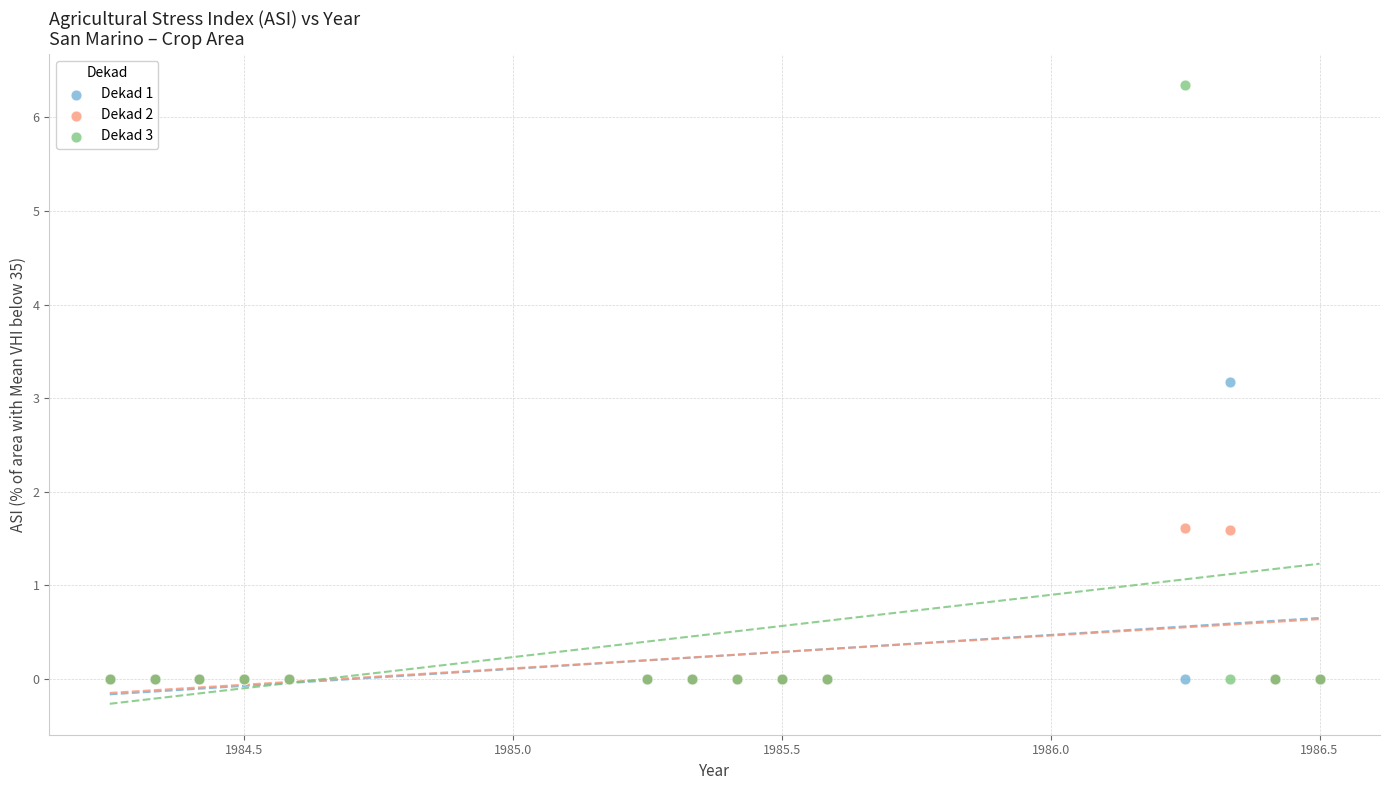

Which series has the widest spread of Y values?

Dekad 3